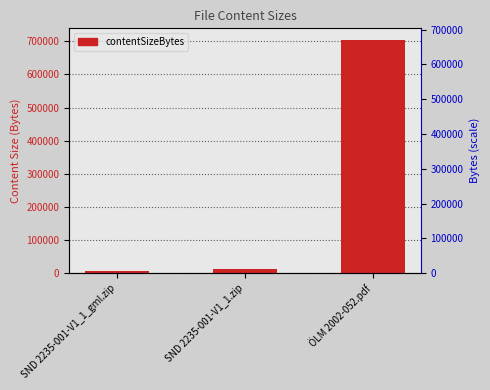

How many data points are less than 13779?

1